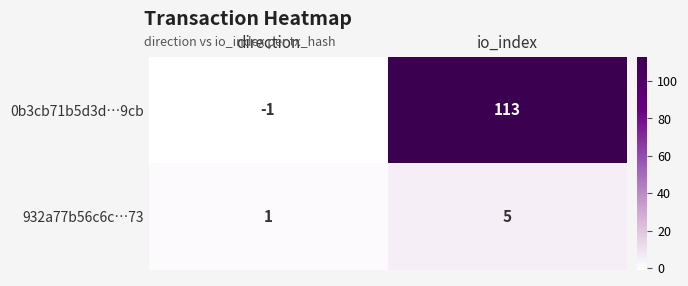

How many data points does each series have?

2